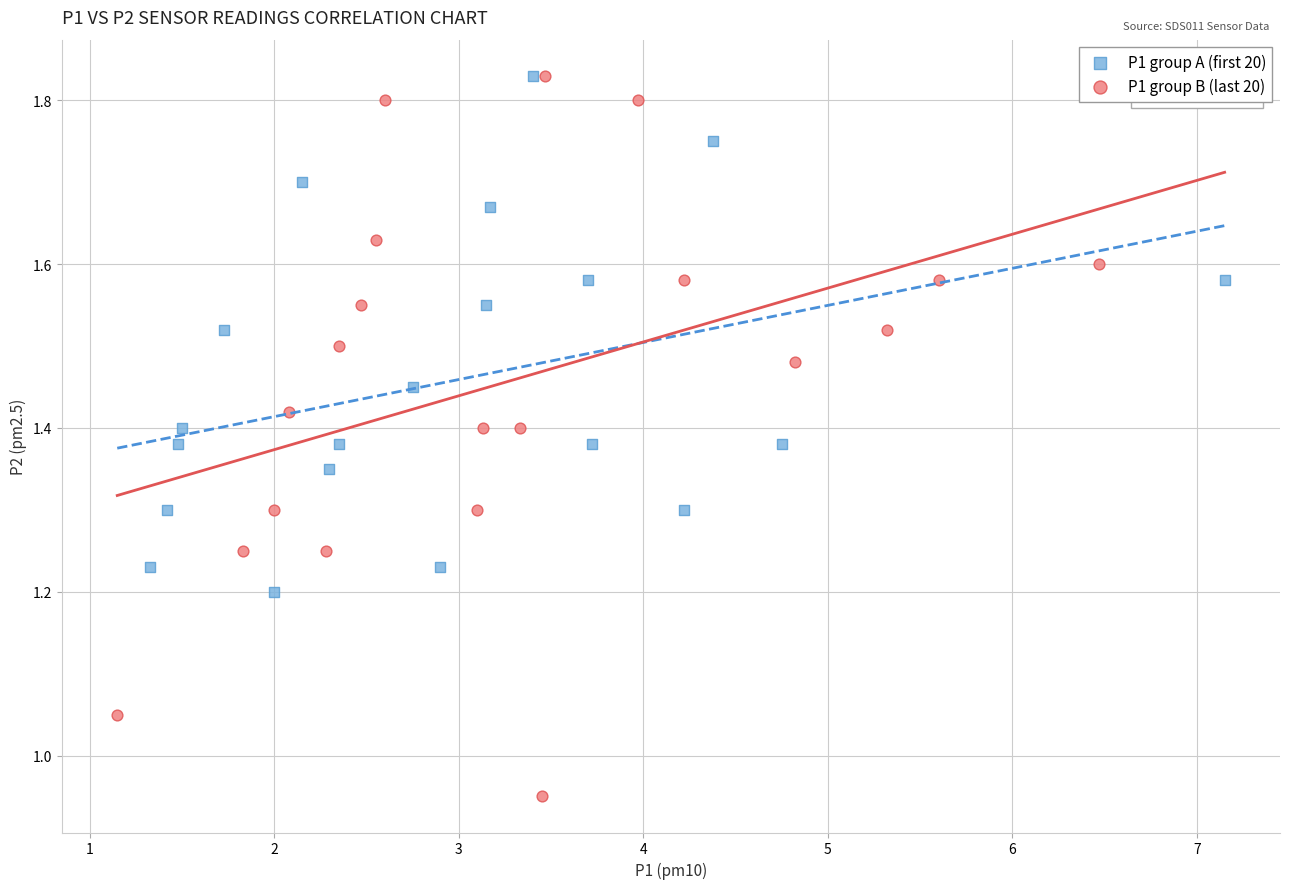

What are all the series names shown in the legend?

P1 group A (first 20), P1 group B (last 20)